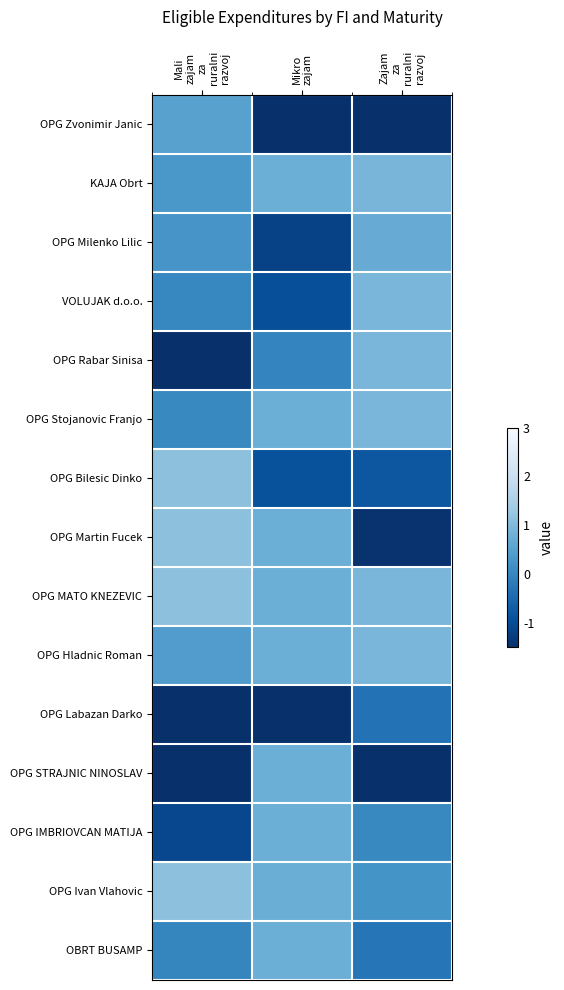

What is the smallest value displayed?

-1.9